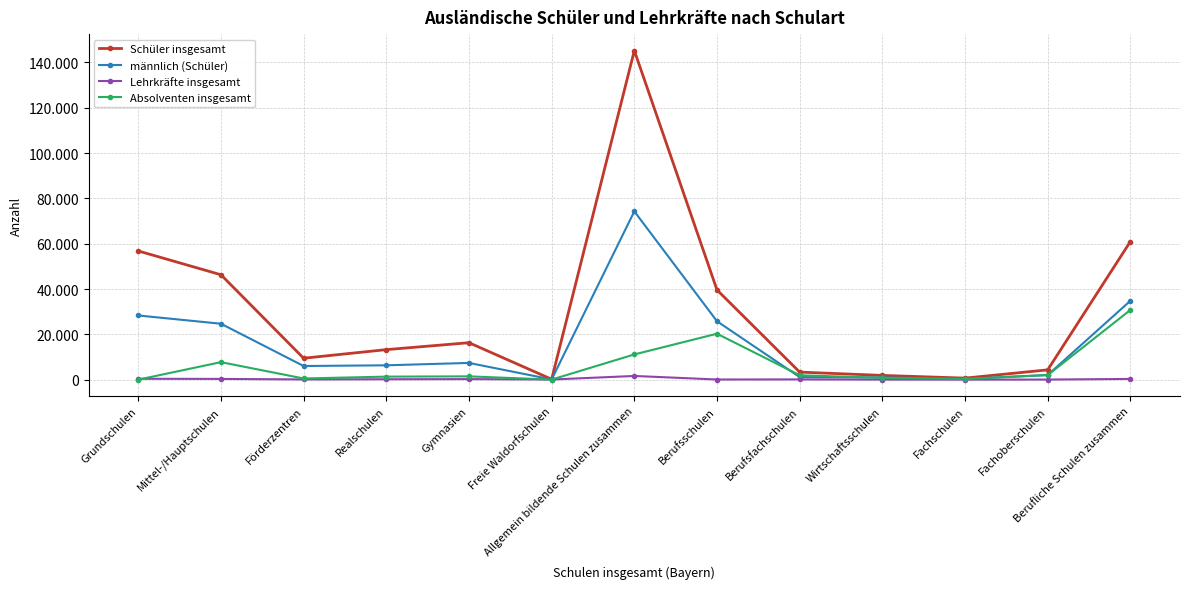

Rank the series at Berufsfachschulen from highest to lowest value.

Schüler insgesamt, Absolventen insgesamt, männlich (Schüler), Lehrkräfte insgesamt